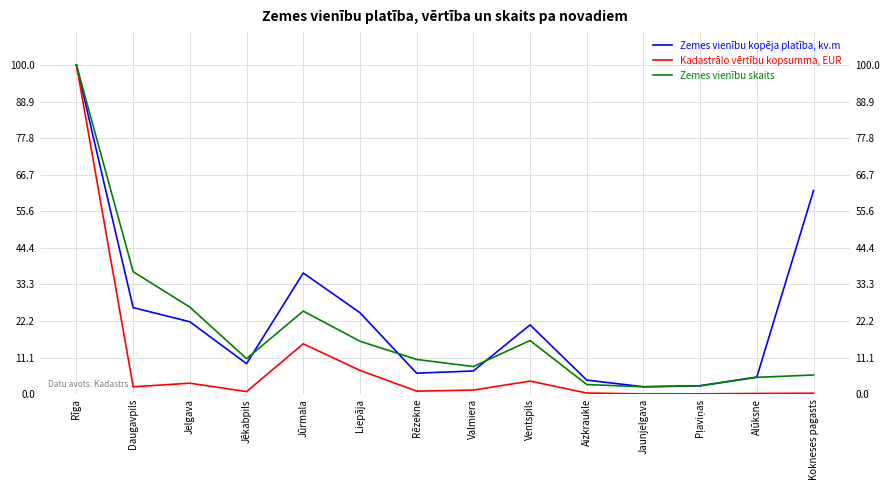

Read the Kadastrālo vērtību kopsumma, EUR value at Pļaviņas.

0.1